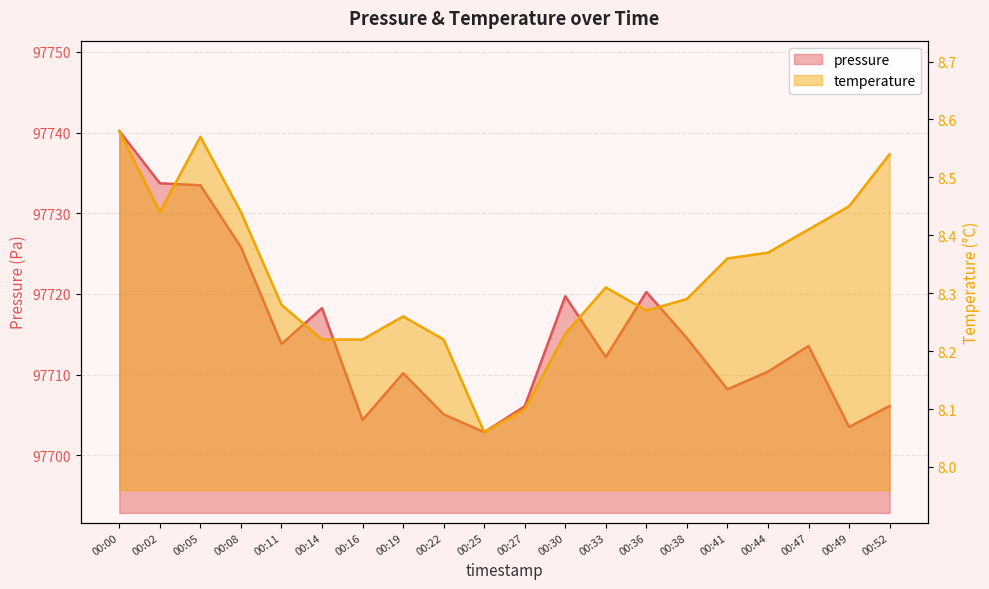

The value of temperature at 00:00 is 8.6. True or false?

True